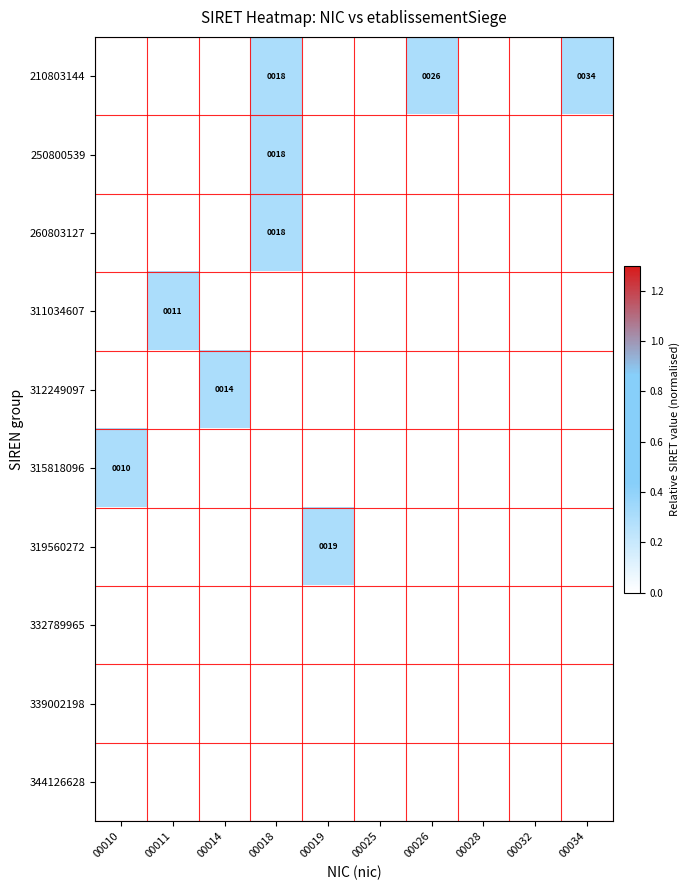

How many values in the 319560272 series exceed 0?

1